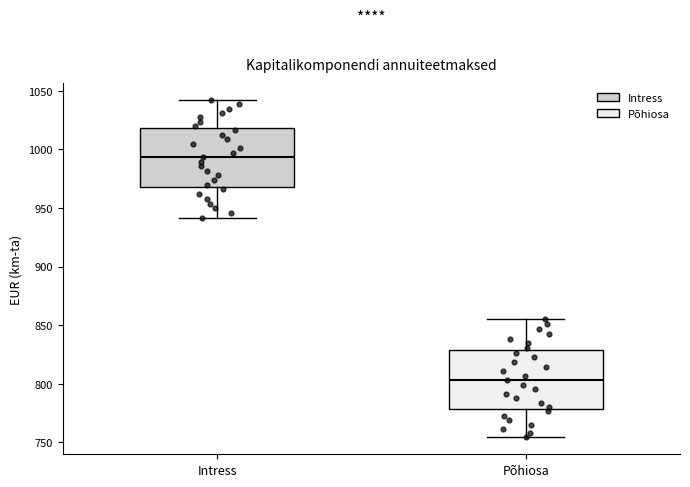

Where is the lower edge of the box for Põhiosa on the y-axis? The values are not printed on the chart, so give them approximately, as read against the axis.

780